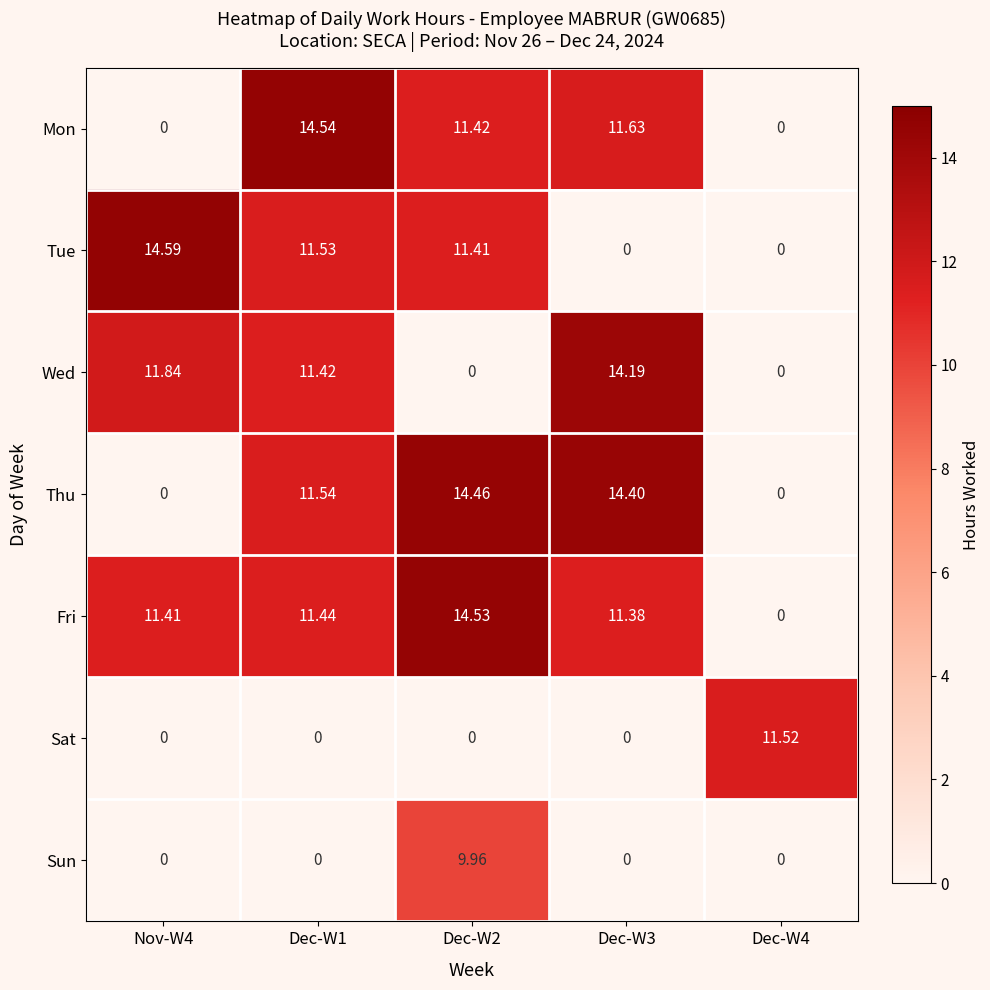

How many categories are shown in the chart?

5